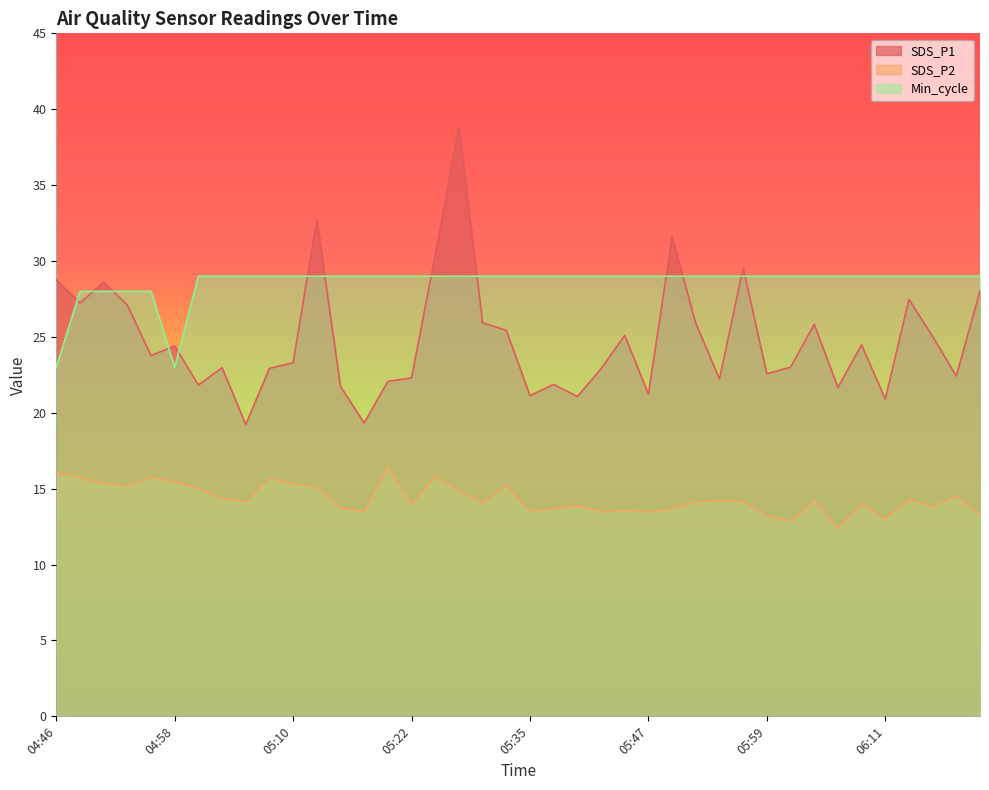

What is the difference between the maximum and minimum values in the Min_cycle series?

6.0